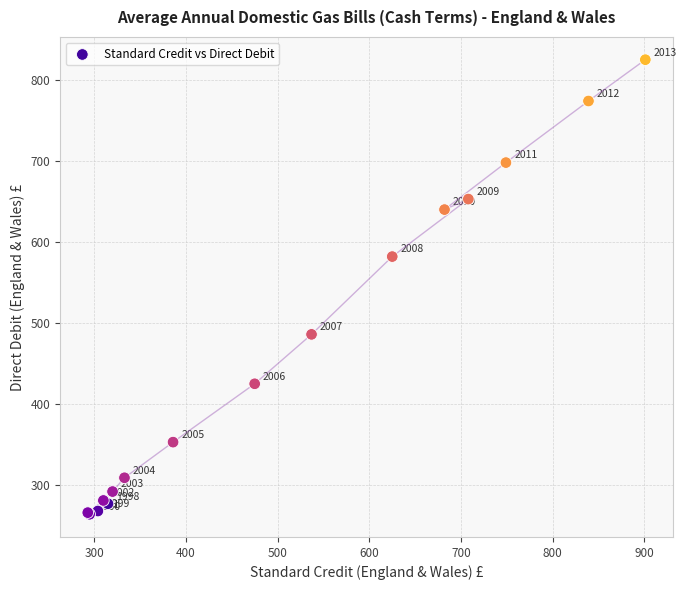

What Y value in the scatter plot is closest to 544?

582